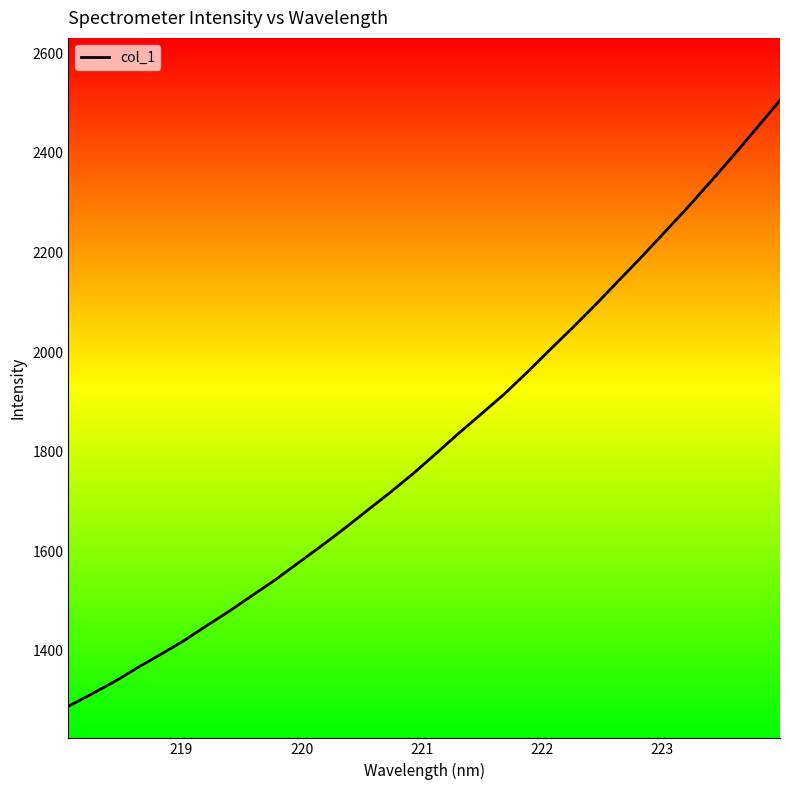

What is the maximum value shown in the chart?

2505.5